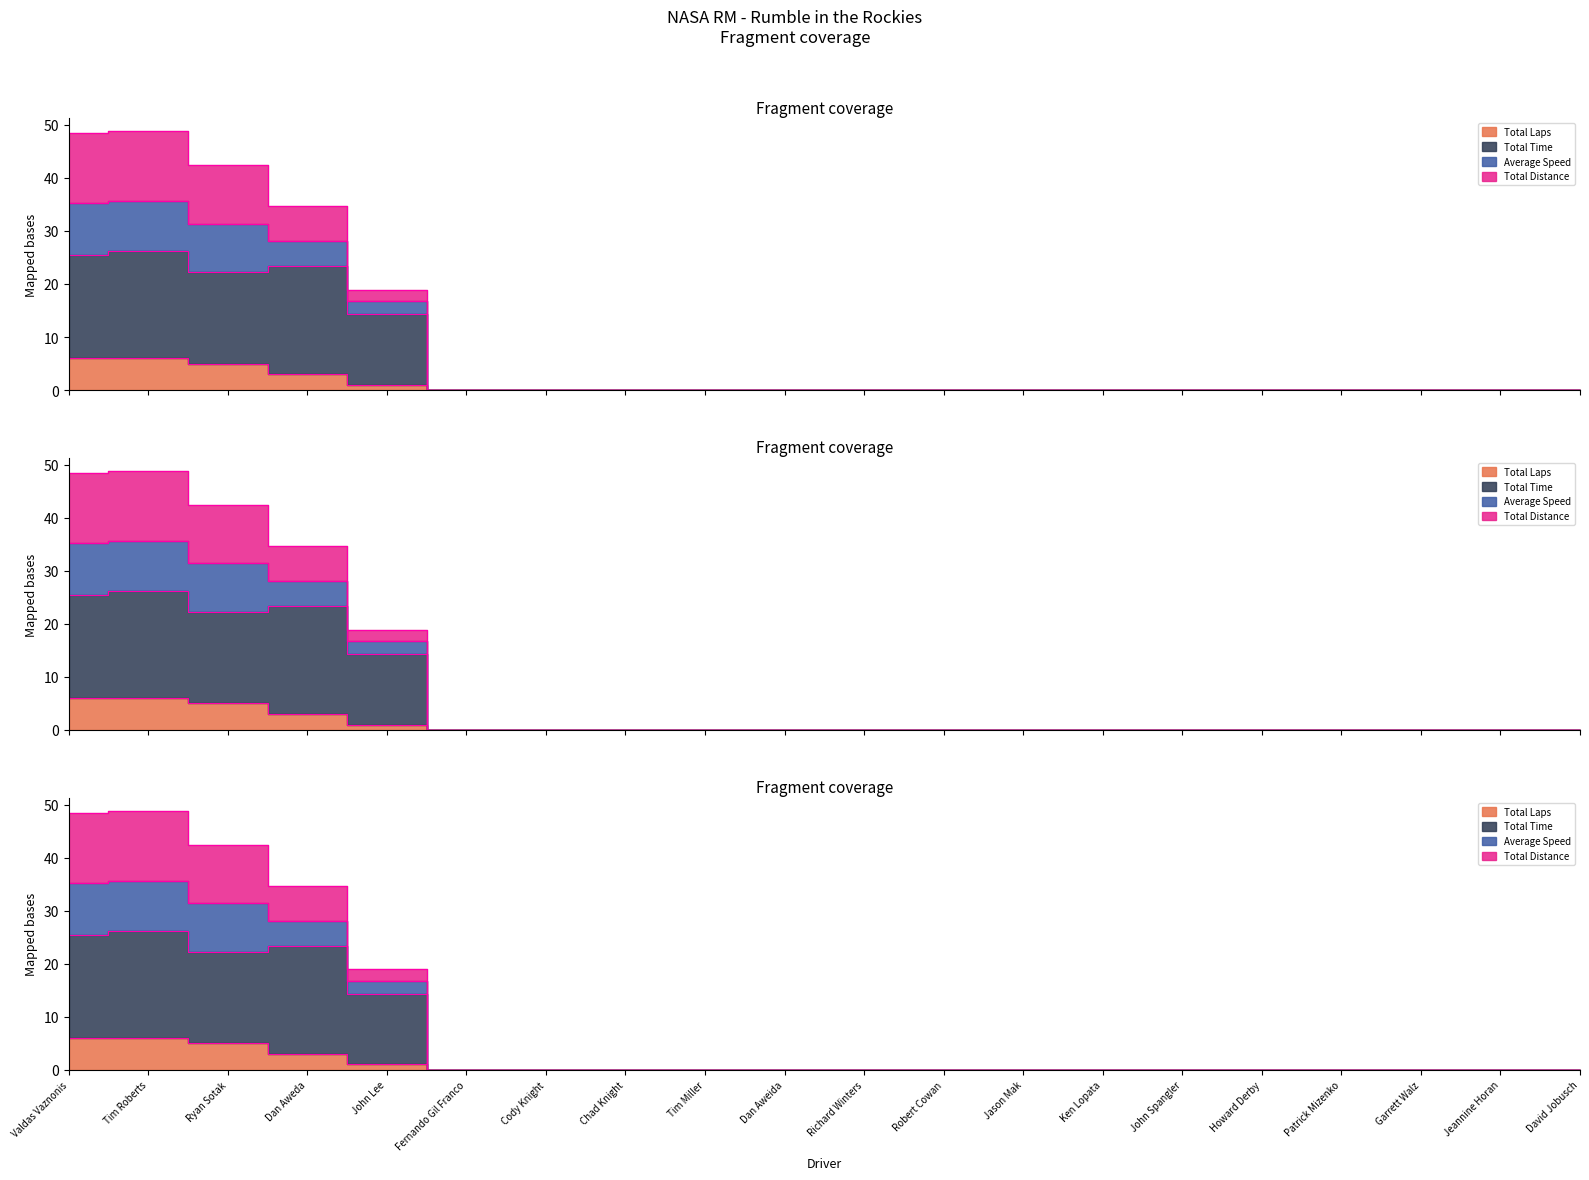

At which category does the chart reach its peak across all series?

Tim Roberts